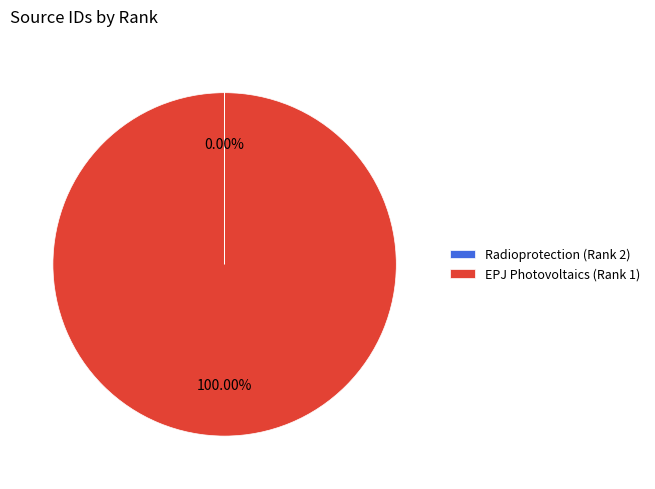

Is EPJ Photovoltaics (Rank 1) the majority of the pie?

Yes